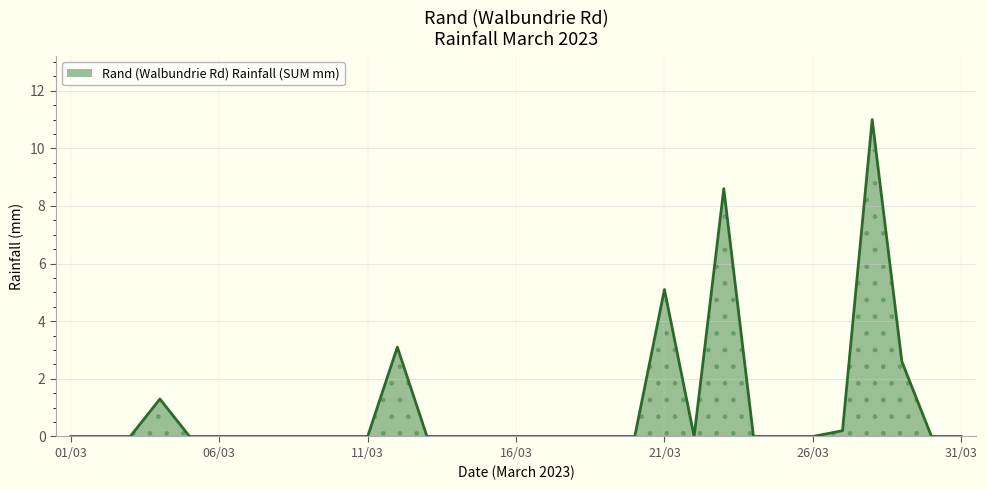

What is the sum of all values?

31.9